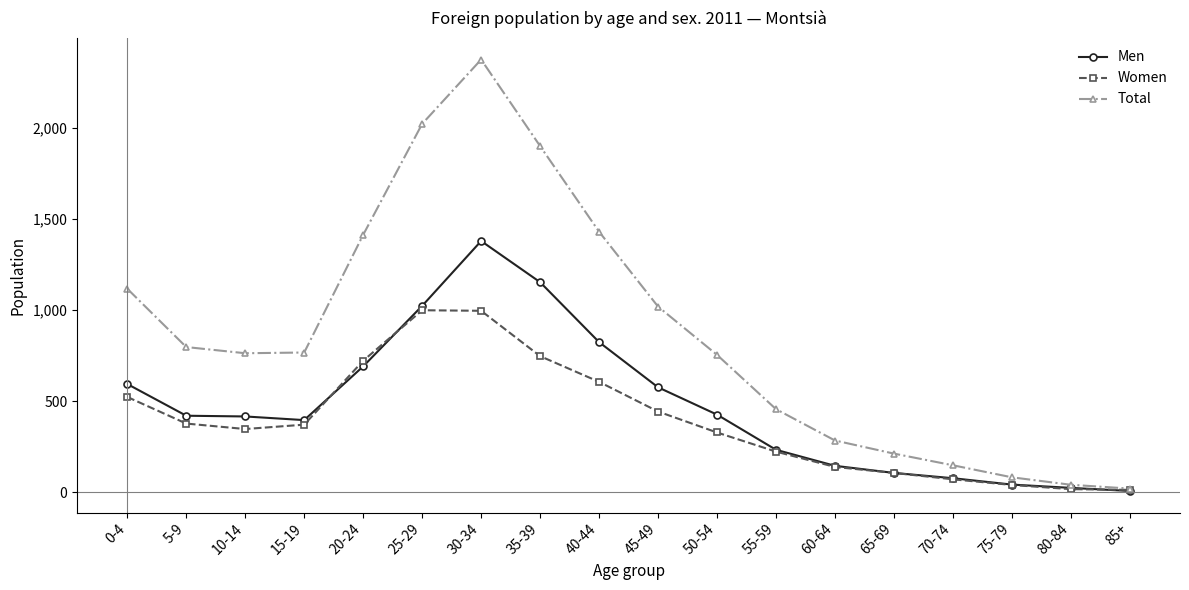

Rank the series by their average value, from lowest to highest.

Women, Men, Total